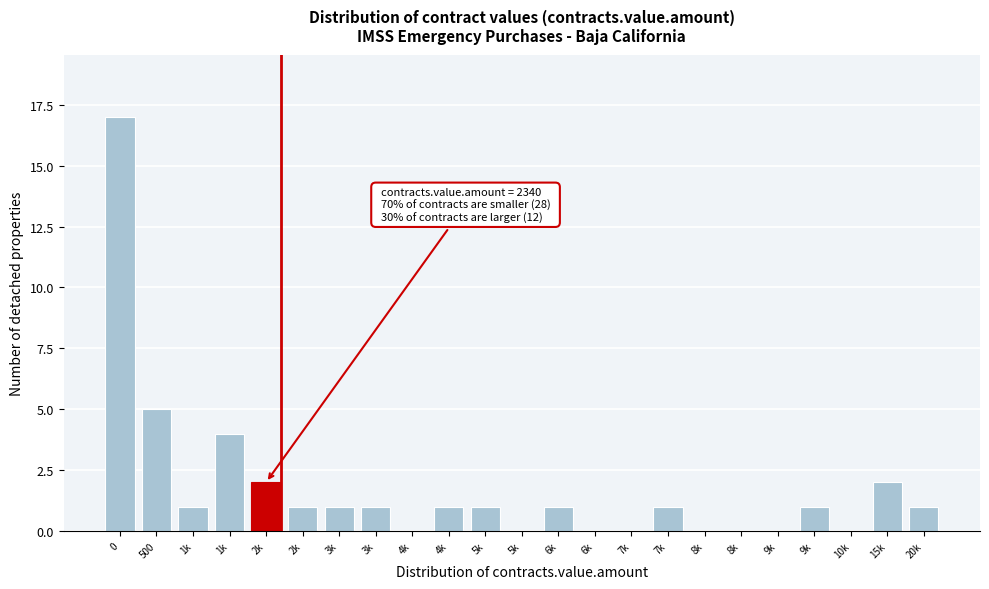

Are the bars horizontal?

No